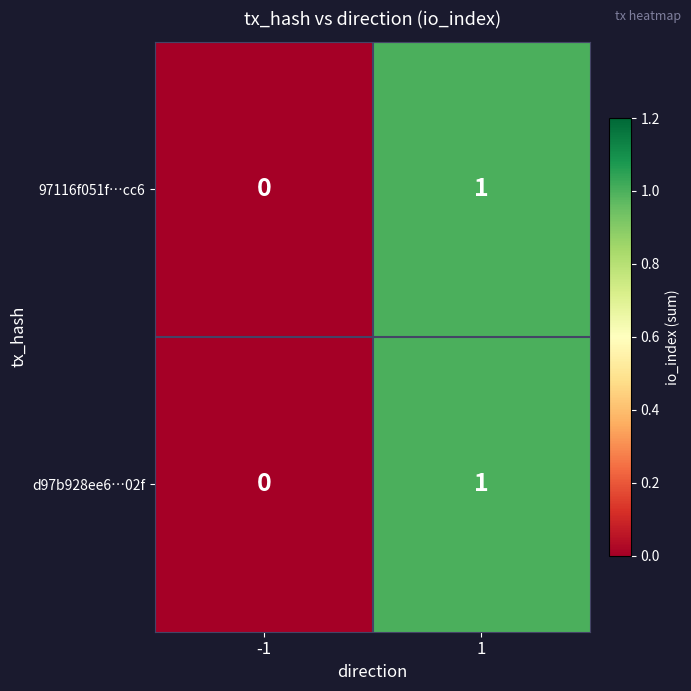

Rank the categories by d97b928ee6…02f value from lowest to highest.

-1, 1